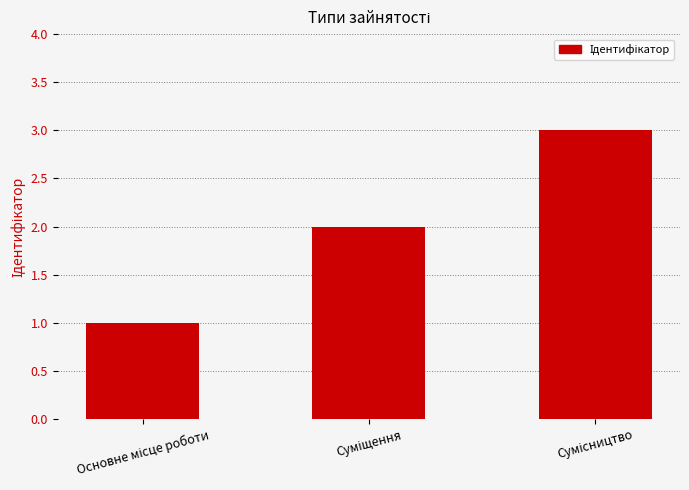

What is the greatest value displayed?

3